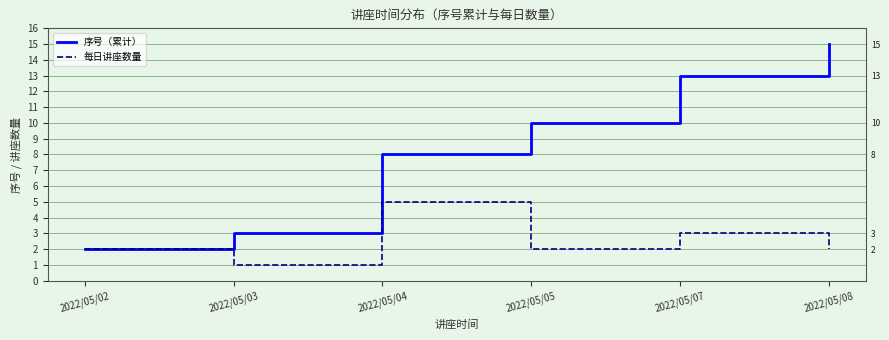

What is the highest value of the 每日讲座数量 series?

5